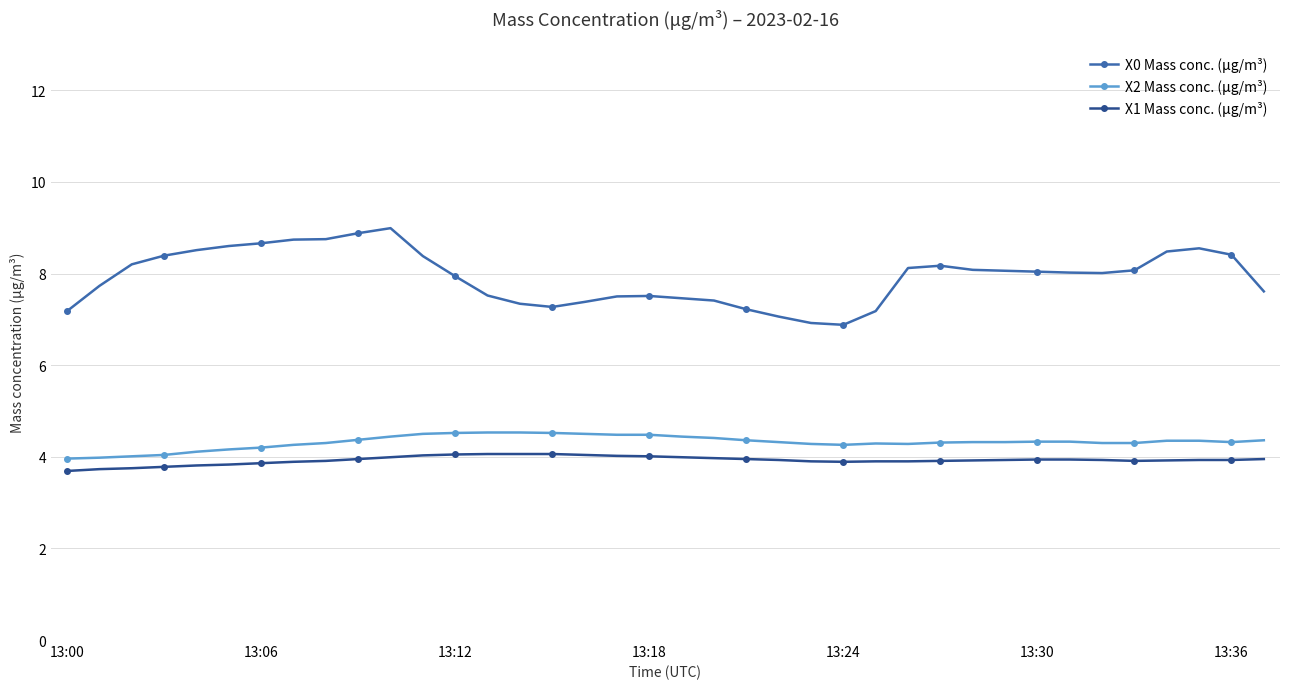

Which series has the widest spread of values?

X0 Mass conc. (μg/m³)